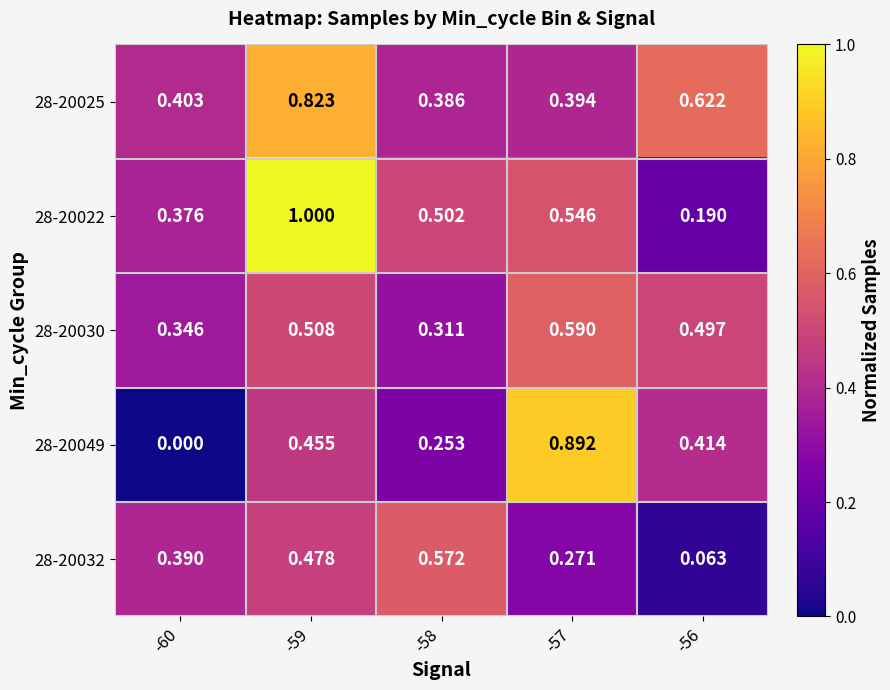

Is the value of 28-20032 at -59 greater than the value of 28-20030 at -57?

No